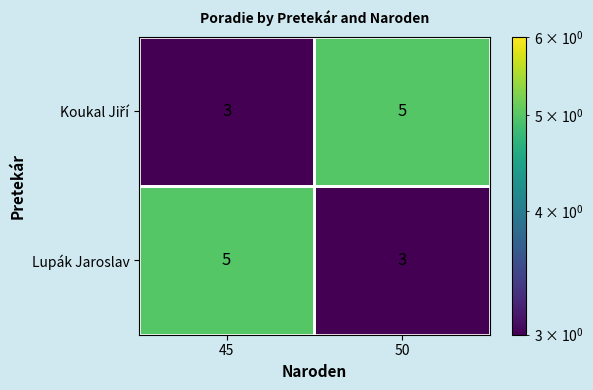

True or false: Lupák Jaroslav has a value of 3 at 50.

True